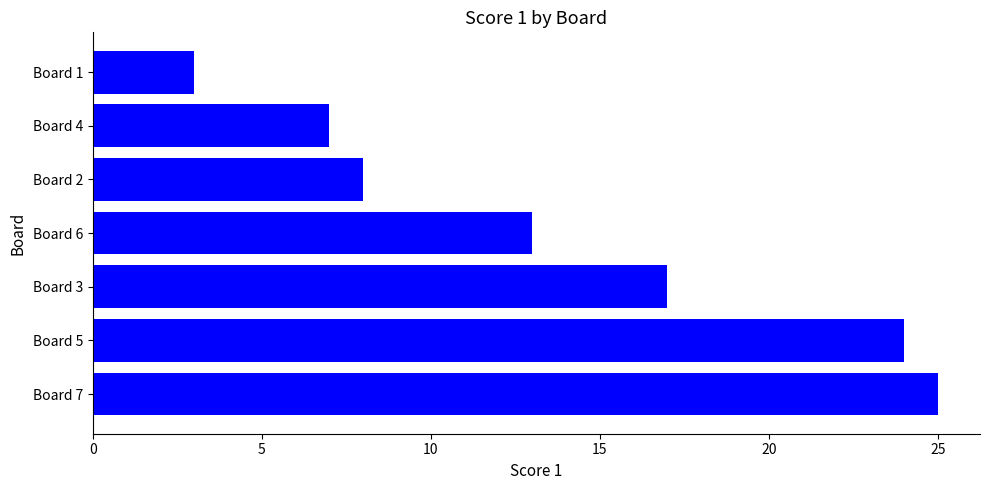

Which has a higher value, Board 4 or Board 7?

Board 7